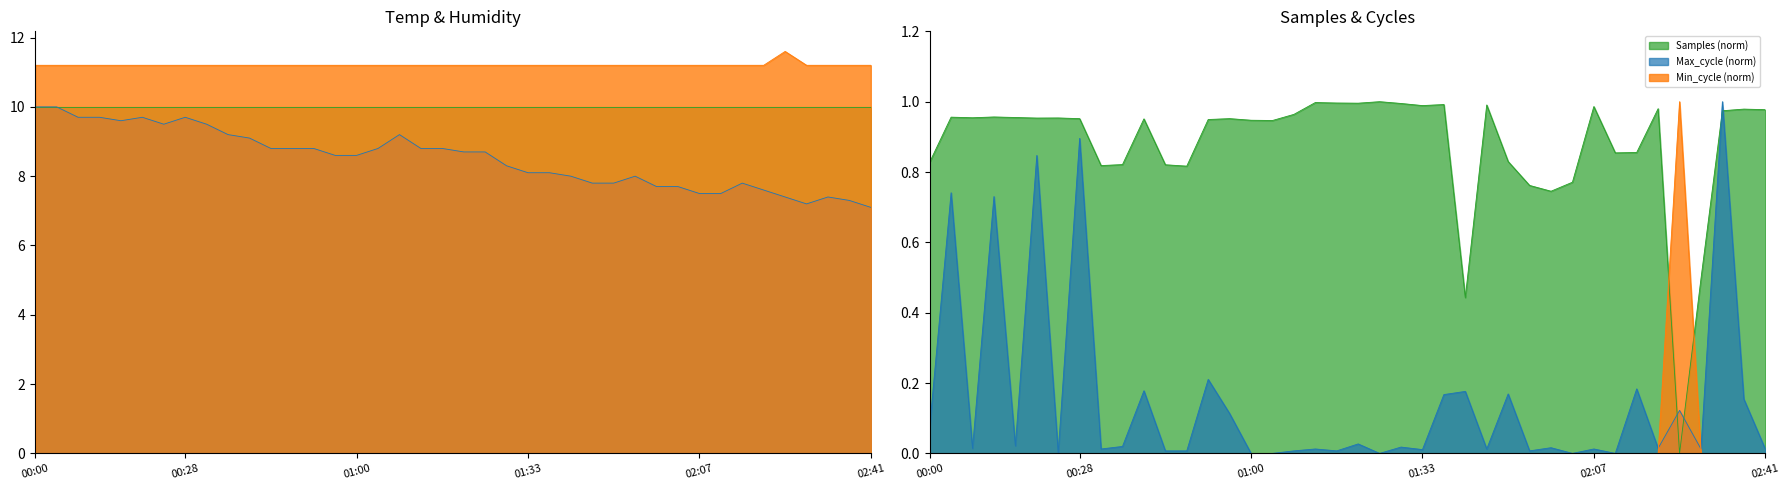

How many lines are shown in the chart?

4